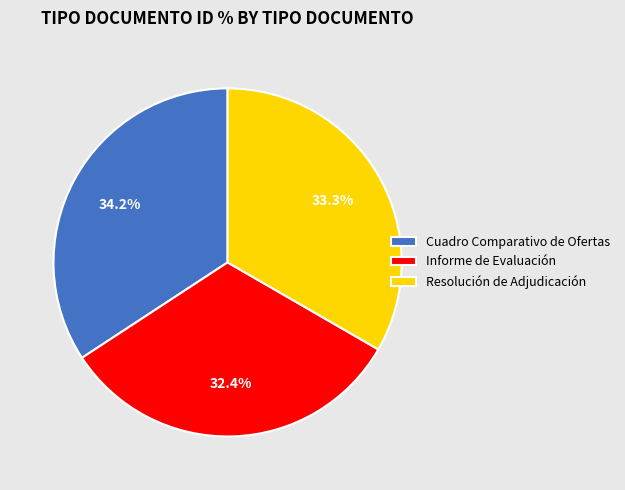

What is the largest slice in the pie chart?

Cuadro Comparativo de Ofertas